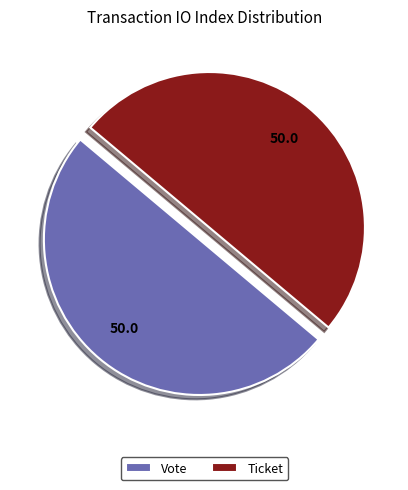

What is the ratio of the value at Vote to the value at Ticket?

1.0